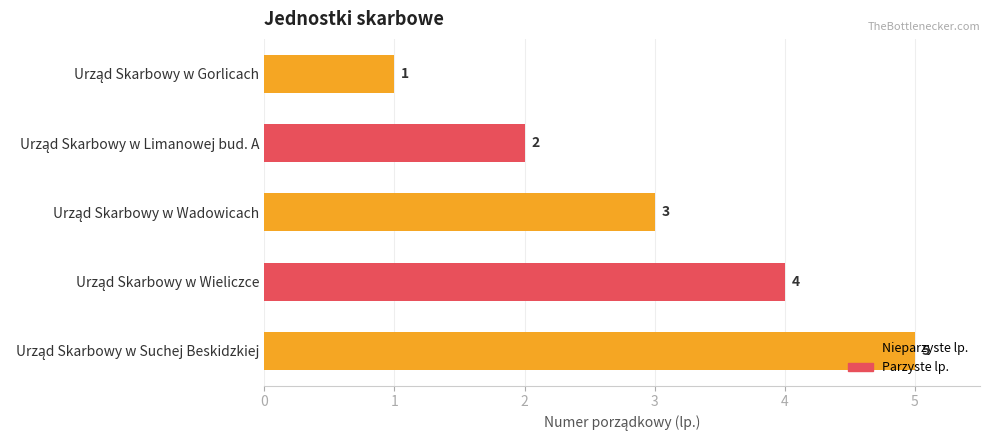

What is the sum of all values?

15